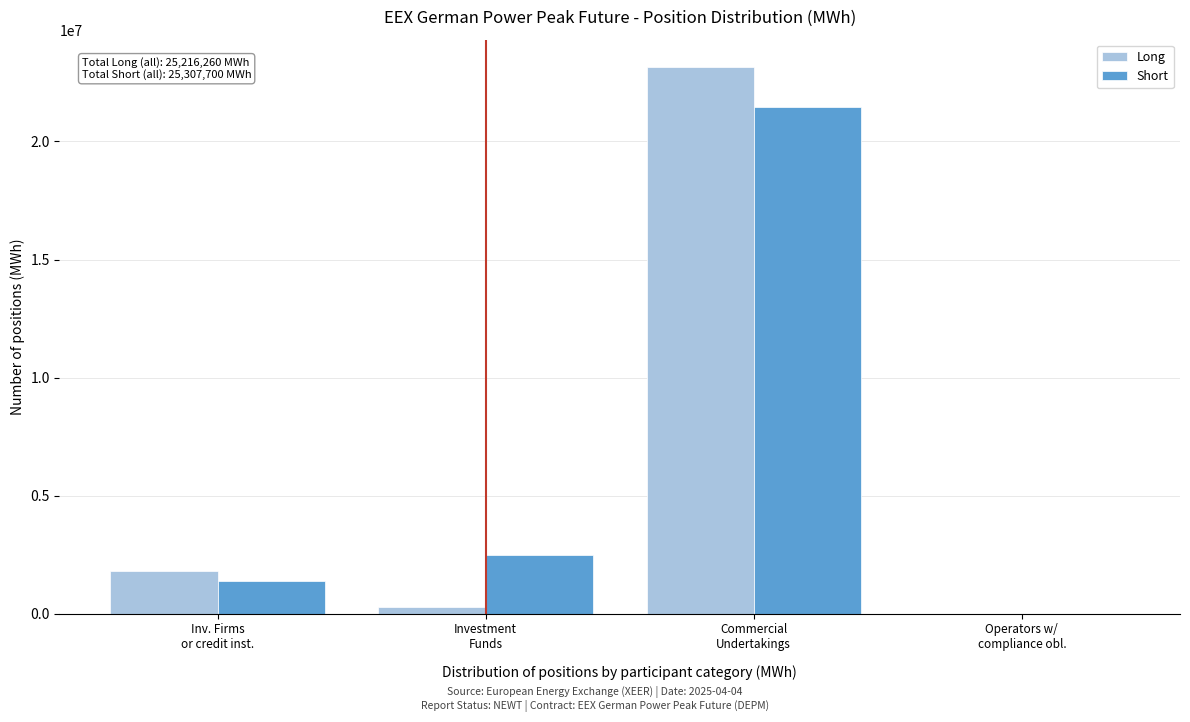

What is the greatest value displayed?

23155104